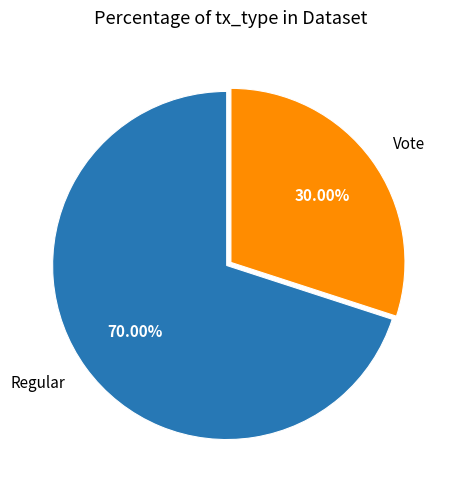

How many slices are in this pie chart?

2